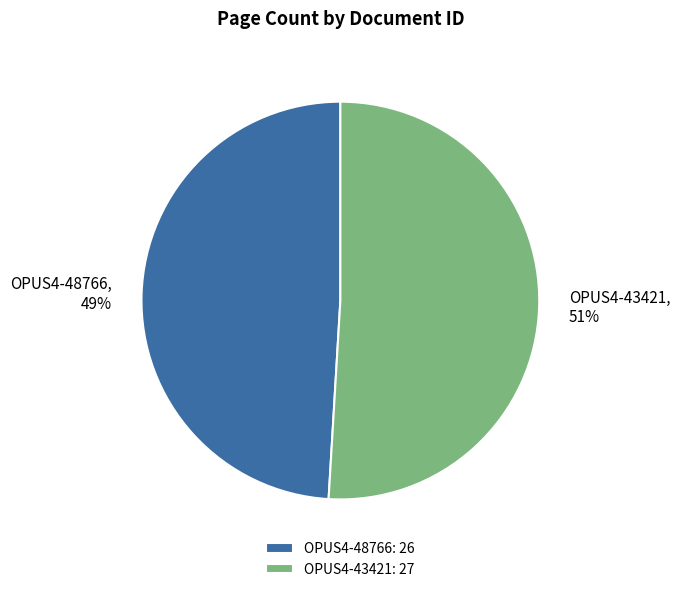

What percentage is the OPUS4-43421 slice, to the nearest percent?

51%